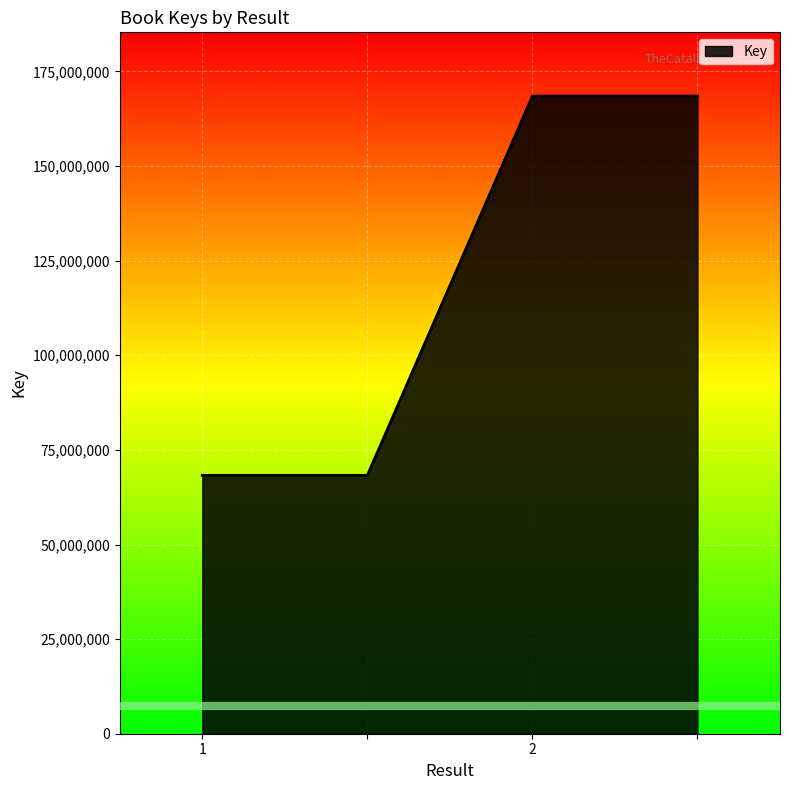

What is the maximum value shown in the chart?

168488454